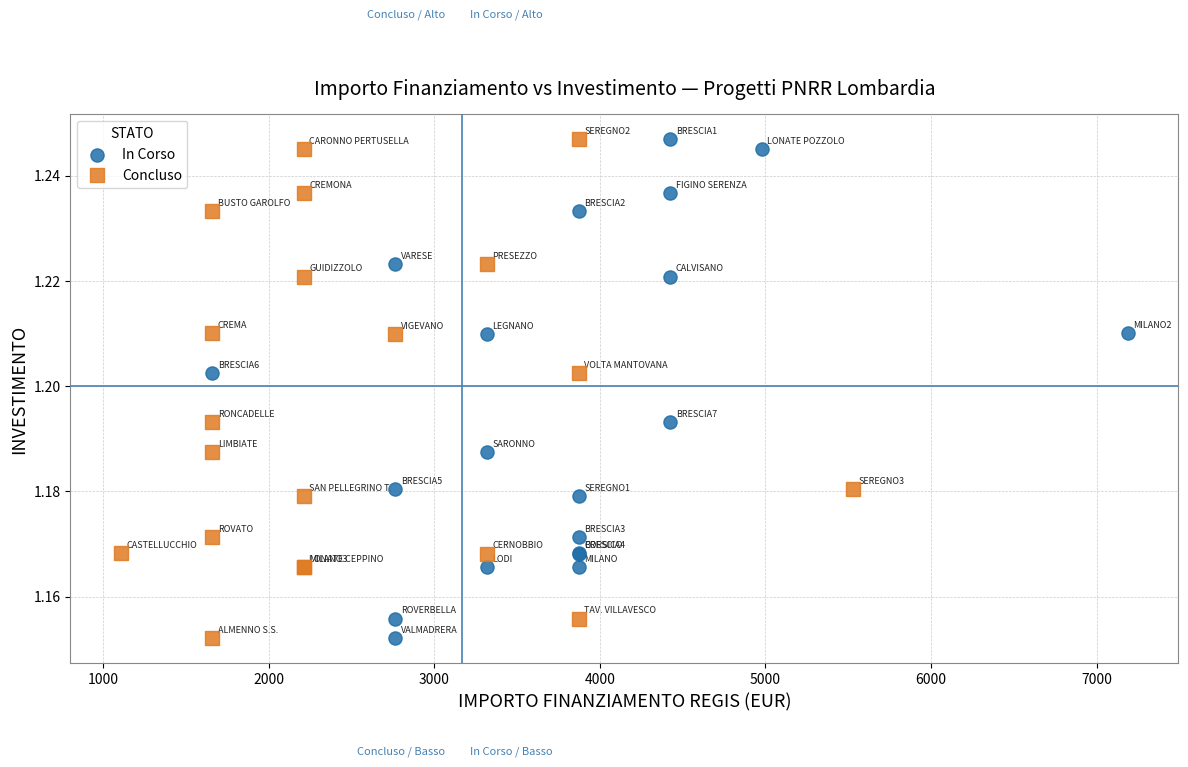

What are all the series names shown in the legend?

In Corso, Concluso